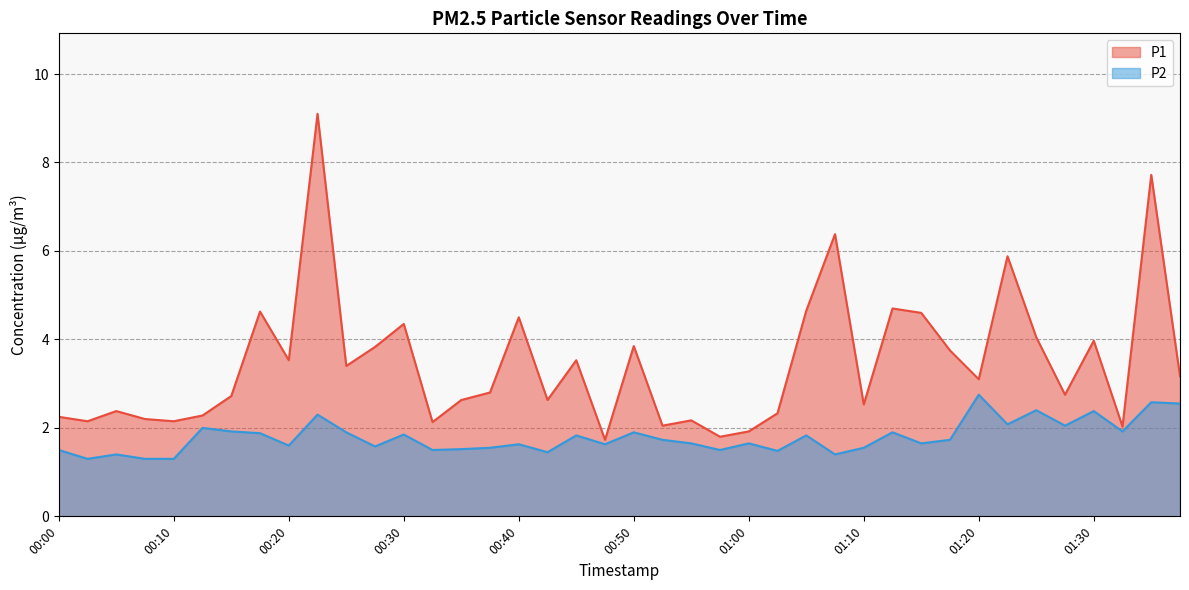

Reading left to right, list all the values displayed in this chart.

P1: 2.2	2.1	2.4	2.2	2.1	2.3	2.7	4.6	3.5	9.1	3.4	3.8	4.3	2.1	2.6	2.8	4.5	2.6	3.5	1.7	3.9	2.0	2.2	1.8	1.9	2.3	4.7	6.4	2.5	4.7	4.6	3.8	3.1	5.9	4.0	2.8	4.0	2.0	7.7	3.2
P2: 1.5	1.3	1.4	1.3	1.3	2.0	1.9	1.9	1.6	2.3	1.9	1.6	1.9	1.5	1.5	1.6	1.6	1.4	1.8	1.6	1.9	1.7	1.6	1.5	1.6	1.5	1.8	1.4	1.6	1.9	1.6	1.7	2.8	2.1	2.4	2.0	2.4	1.9	2.6	2.5